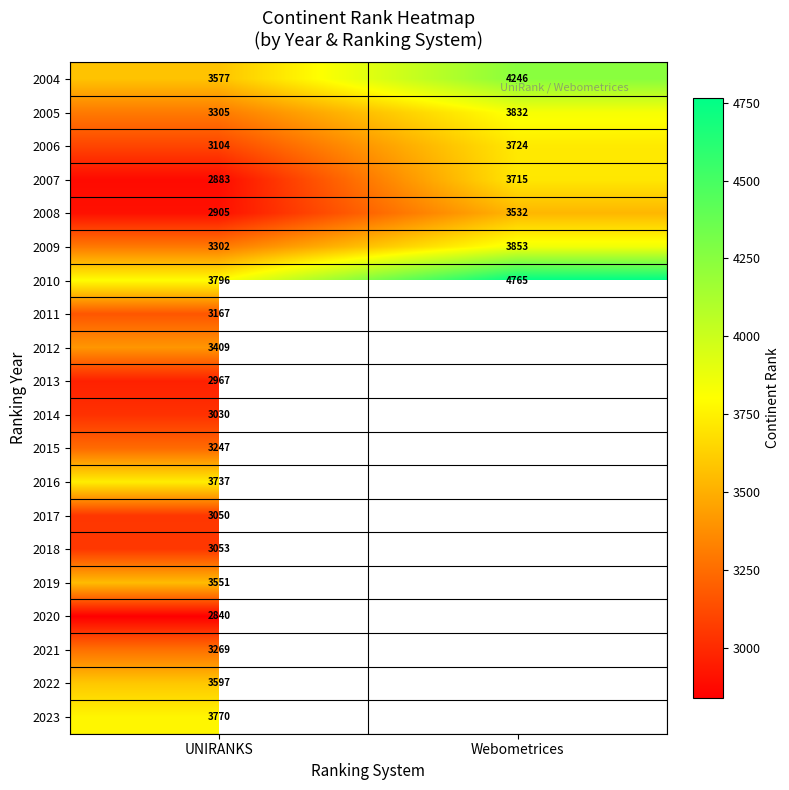

Rank the series at UNIRANKS from highest to lowest value.

2010, 2023, 2016, 2022, 2004, 2019, 2012, 2005, 2009, 2021, 2015, 2011, 2006, 2018, 2017, 2014, 2013, 2008, 2007, 2020